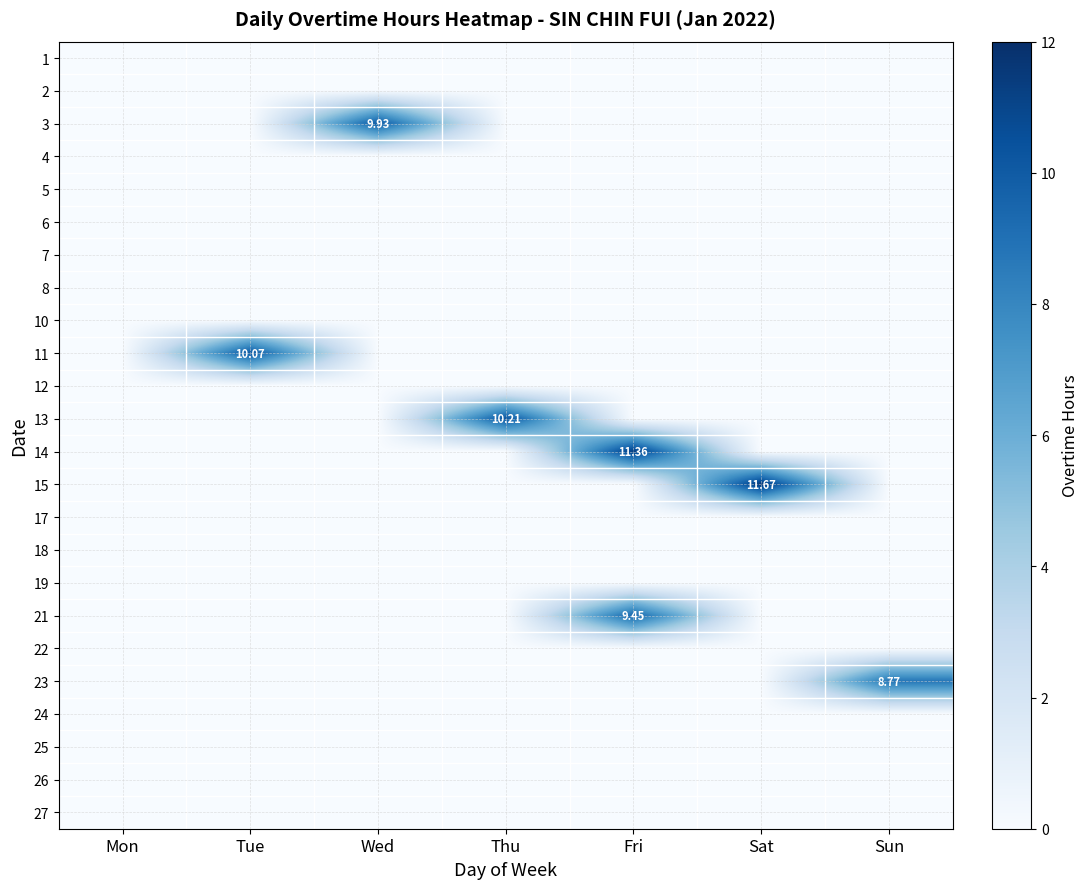

Is it true that 15 equals -4.8 at Mon?

False